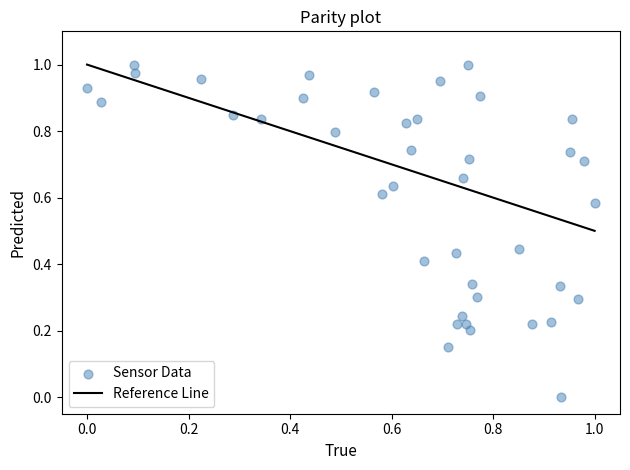

How many data points are displayed?

40